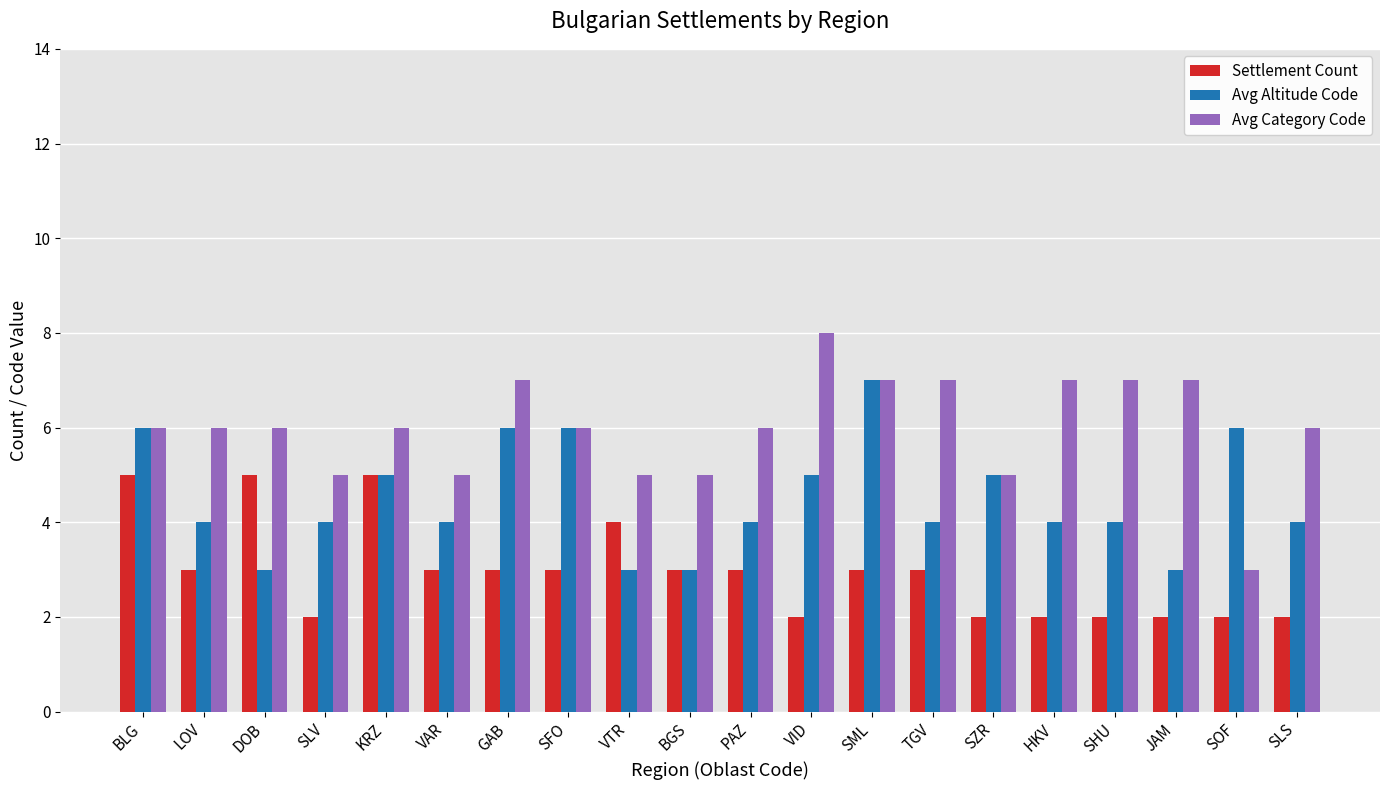

True or false: Avg Altitude Code has a value of 3 at VTR.

True